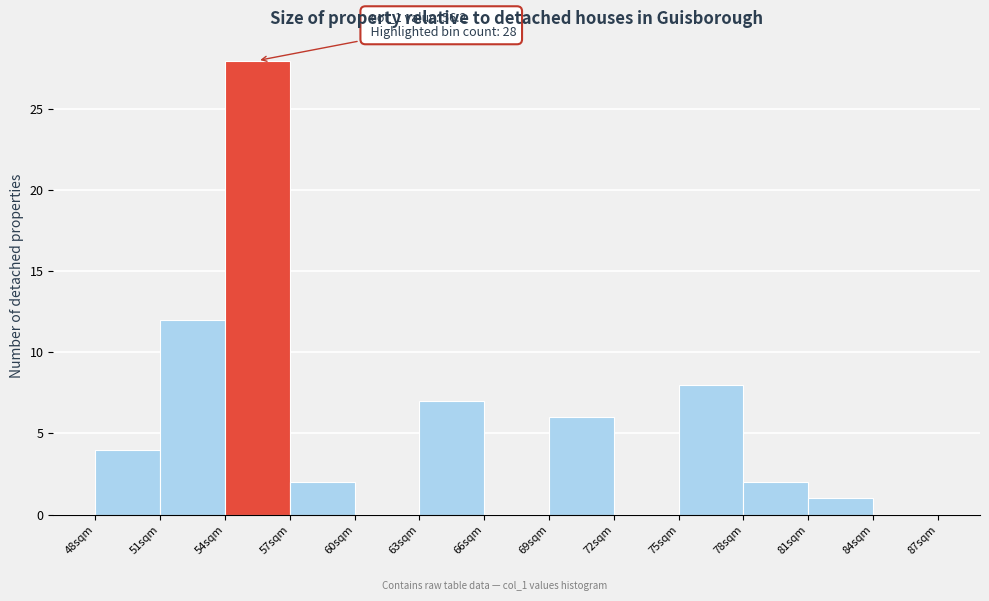

Which range on the x-axis has the tallest bar?

54 to 57